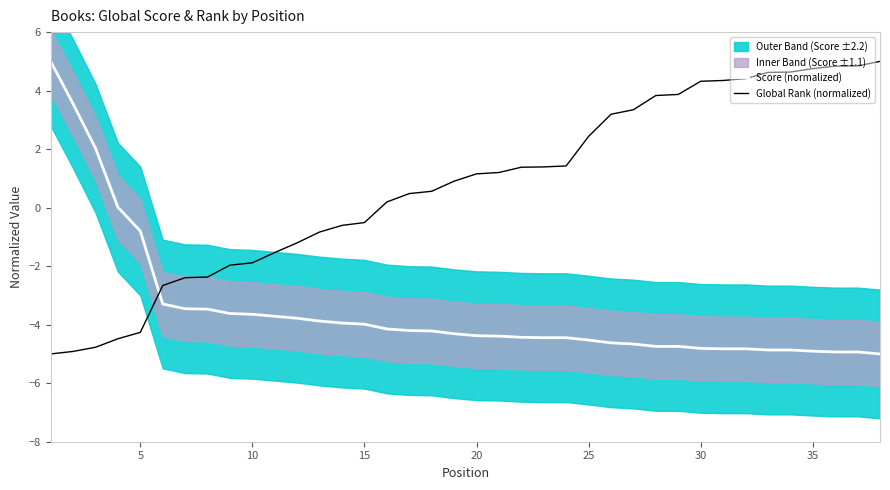

How many data points in Global Rank (normalized) are less than 1?

19